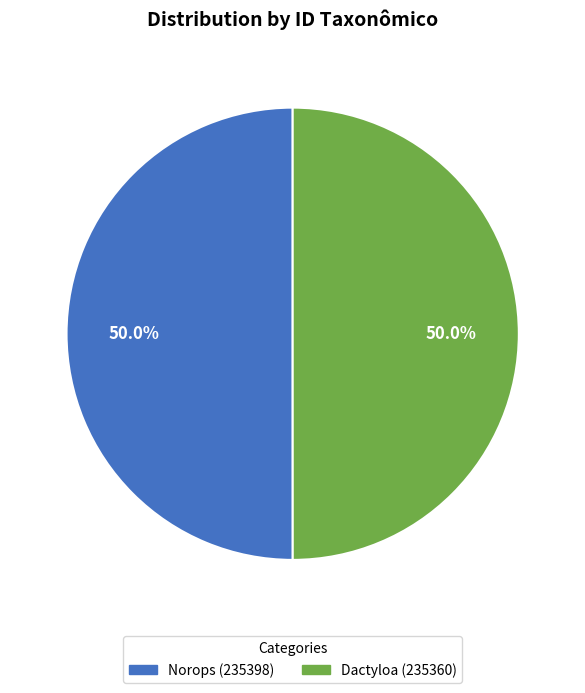

To the nearest percent, what portion does Norops (235398) represent?

50%